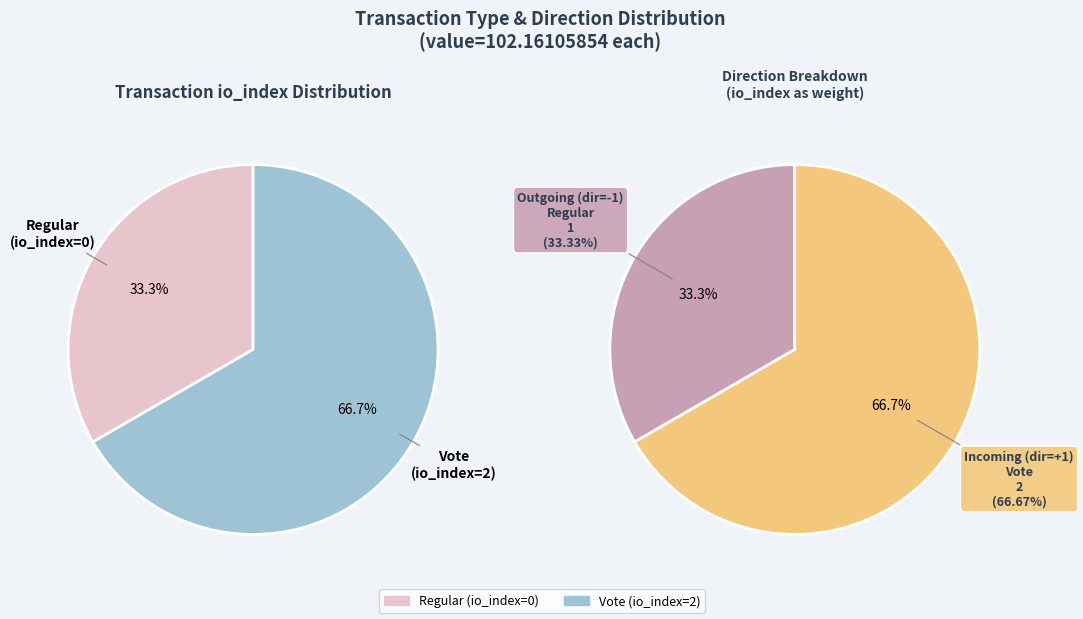

Does Regular (io_index=0) represent more than half of the total?

No